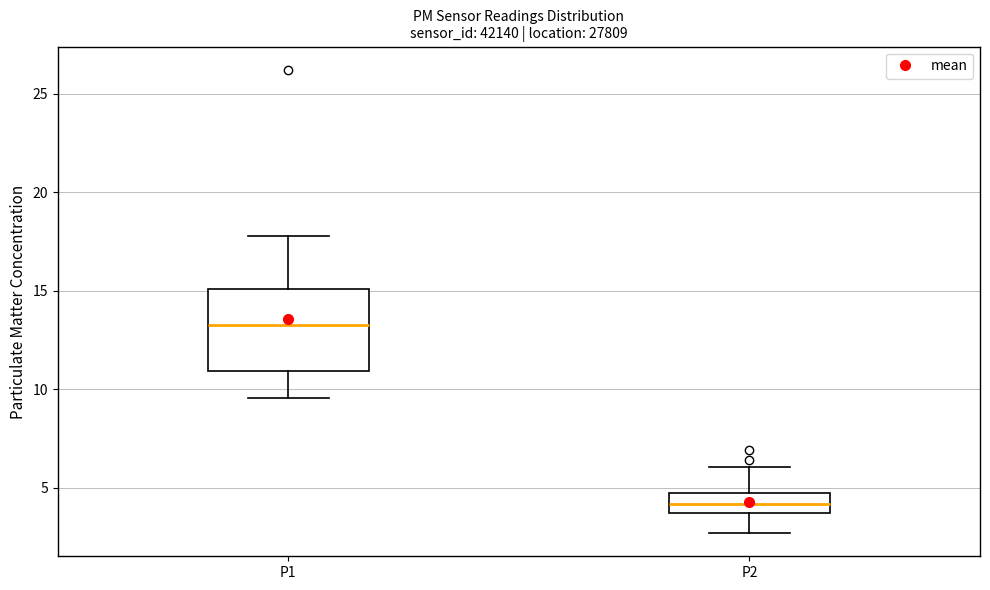

Which box is the tallest, from its lower edge to its upper edge?

P1